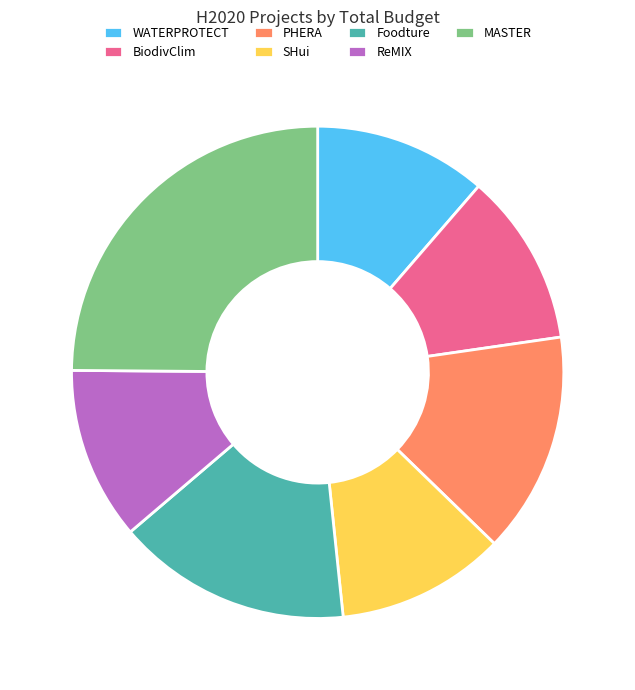

Is the sum of MASTER and PHERA greater than half?

No